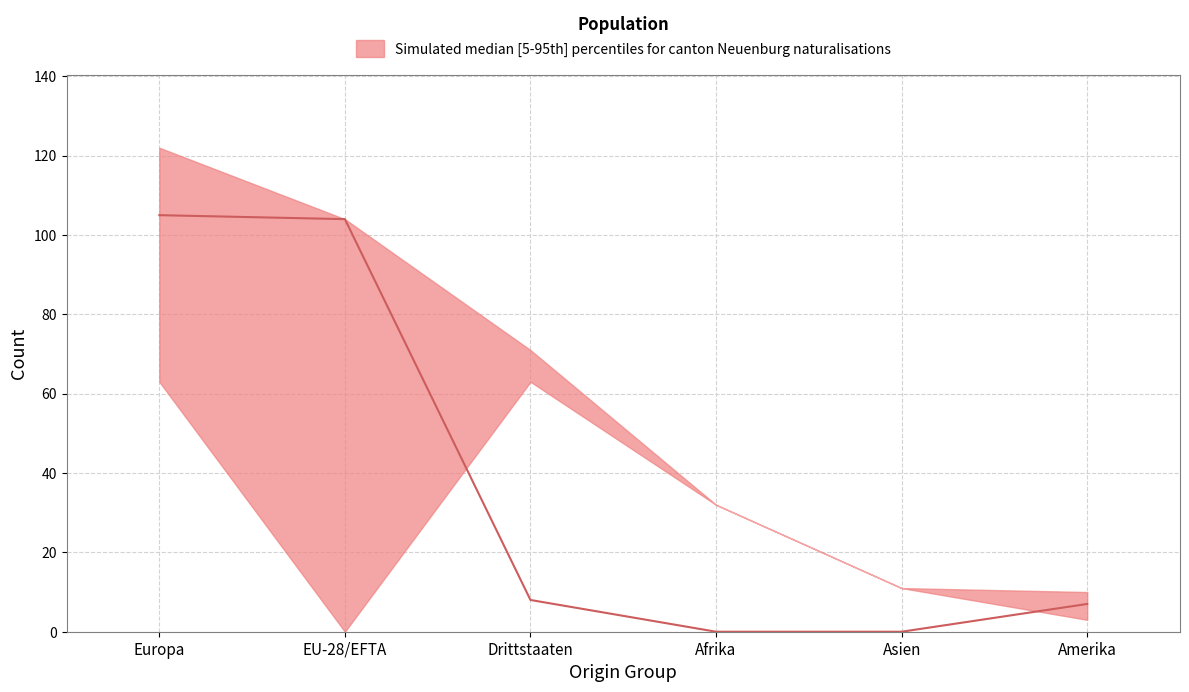

What is the total value across all series at EU-28/EFTA?

208